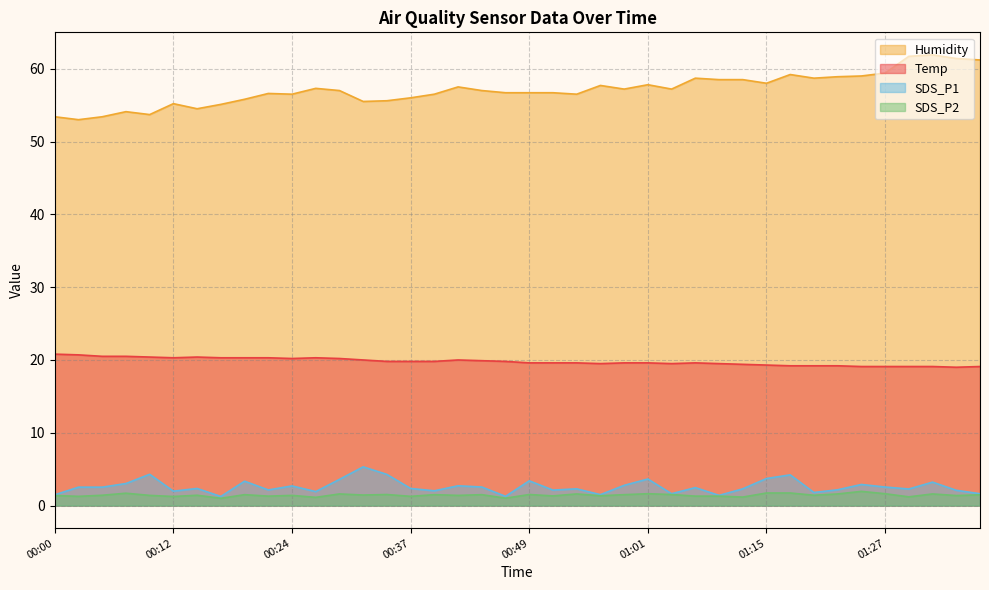

The SDS_P2 series shows 1.0 at 00:42. True or false?

False